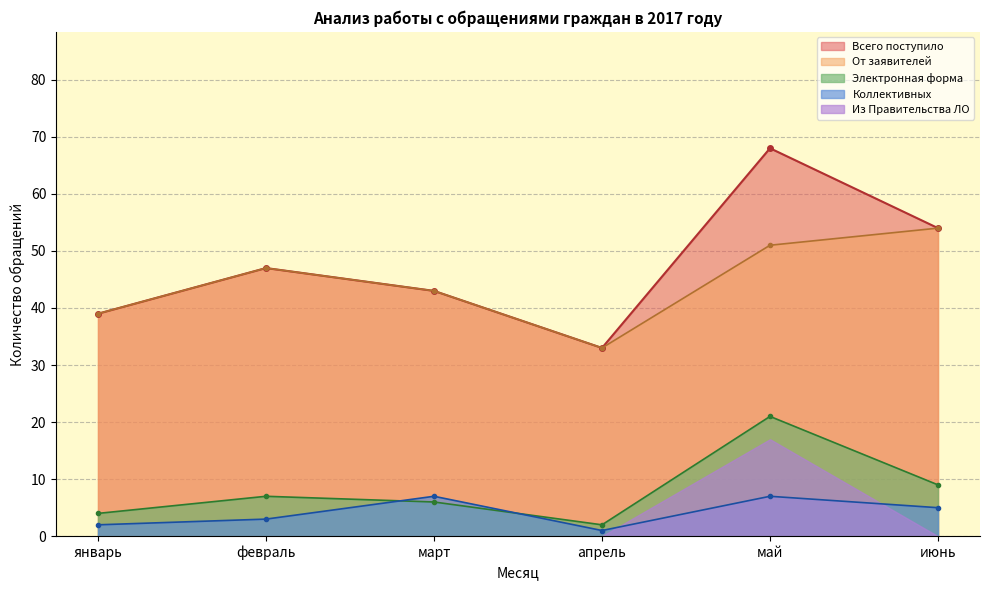

In От заявителей, how many points are lower than both neighbors (excluding endpoints)?

1